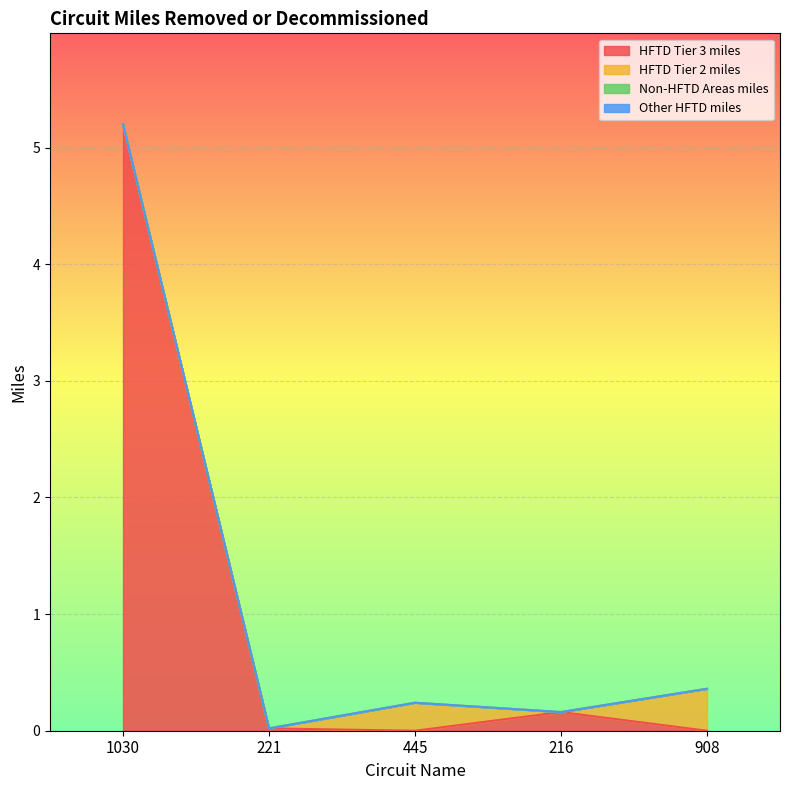

What are all the series names shown in the legend?

HFTD Tier 3 miles, HFTD Tier 2 miles, Non-HFTD Areas miles, Other HFTD miles